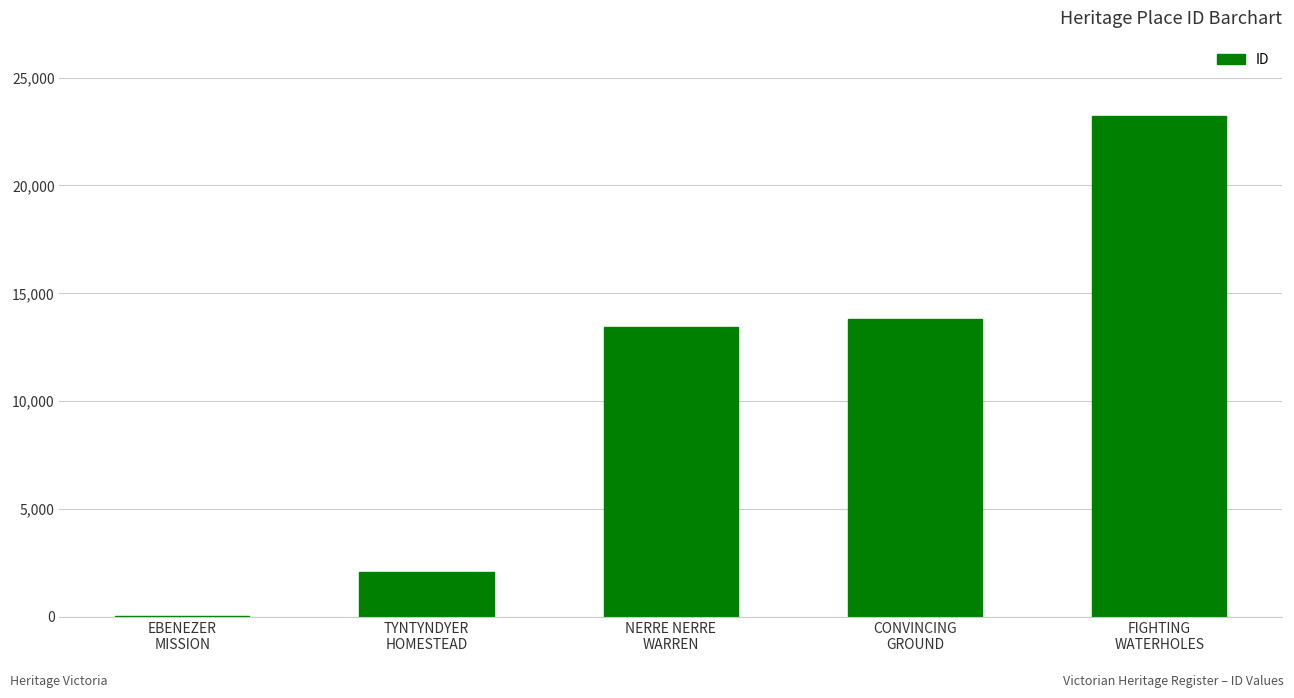

What is the maximum value shown in the chart?

23227